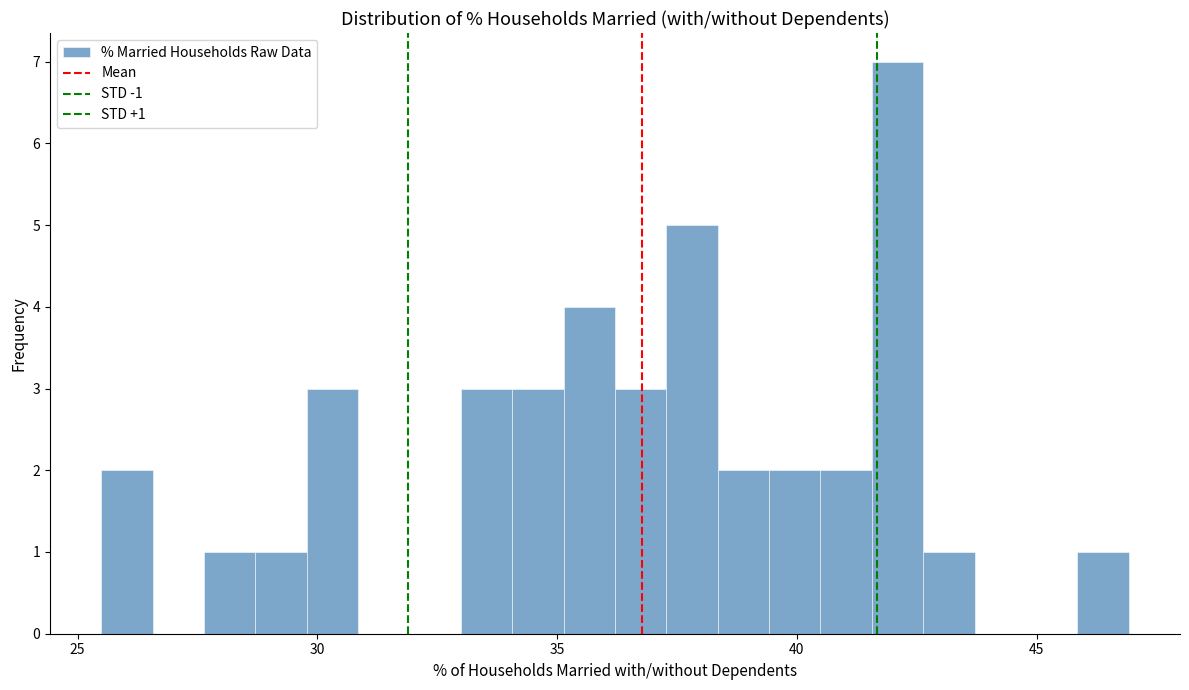

Around what value on the x-axis is the tallest bar? Give the approximate position of its centre, as read against the axis.

42.0